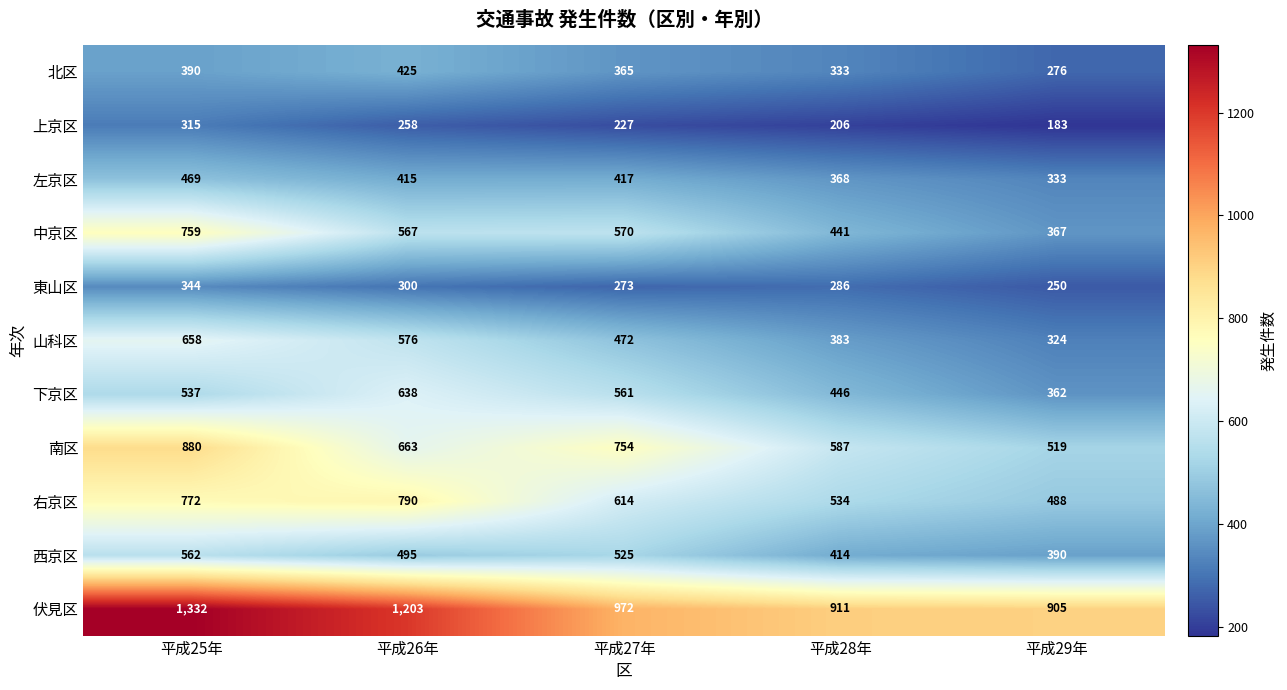

Between 平成26年 and 平成28年, which series saw the biggest shift?

伏見区